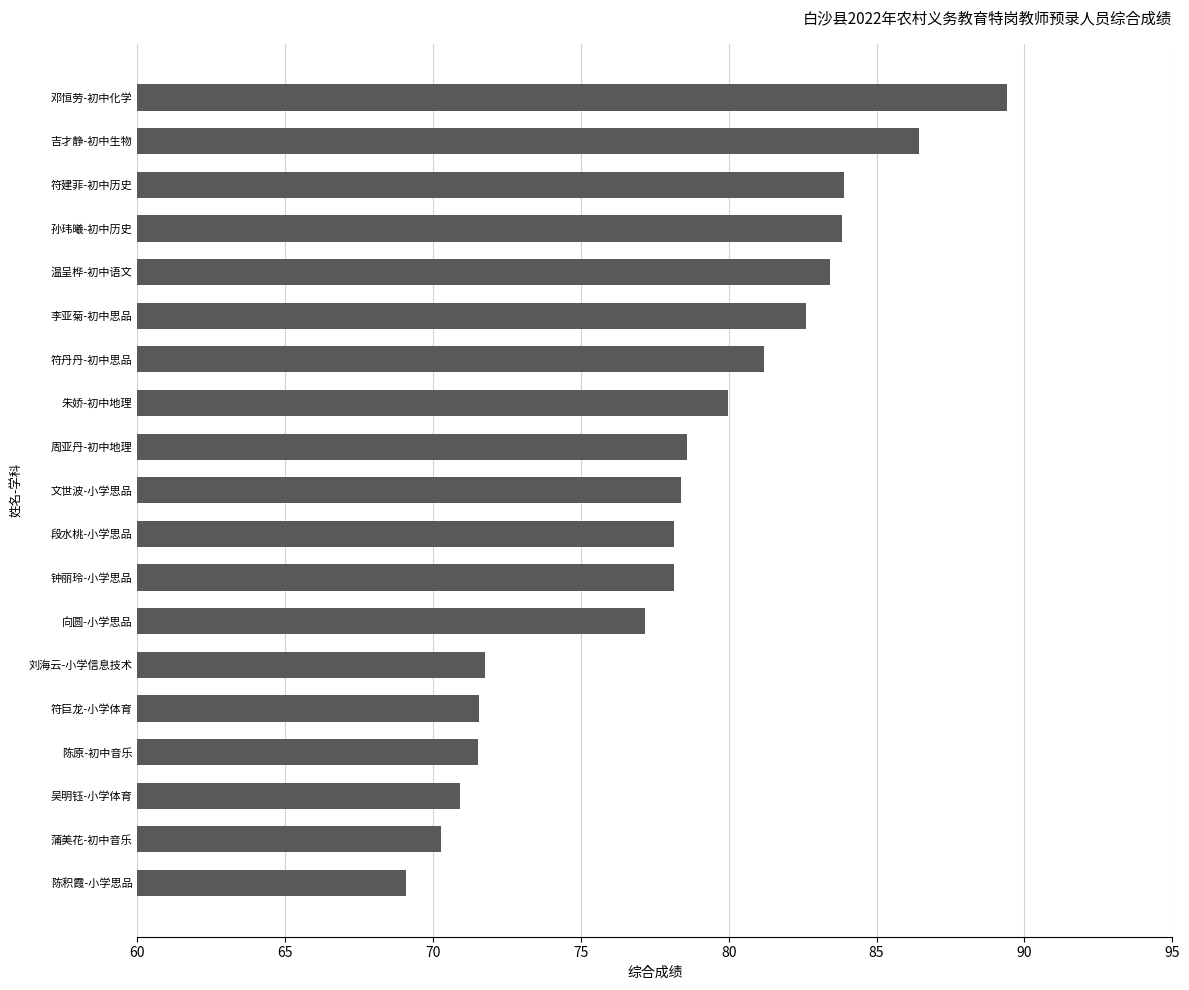

What is the approximate value at 蒲美花-初中音乐?

70.3